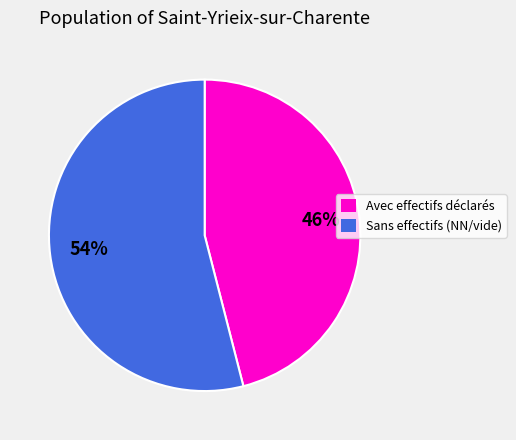

To the nearest percent, what is the difference between the largest and smallest slice percentages?

8%